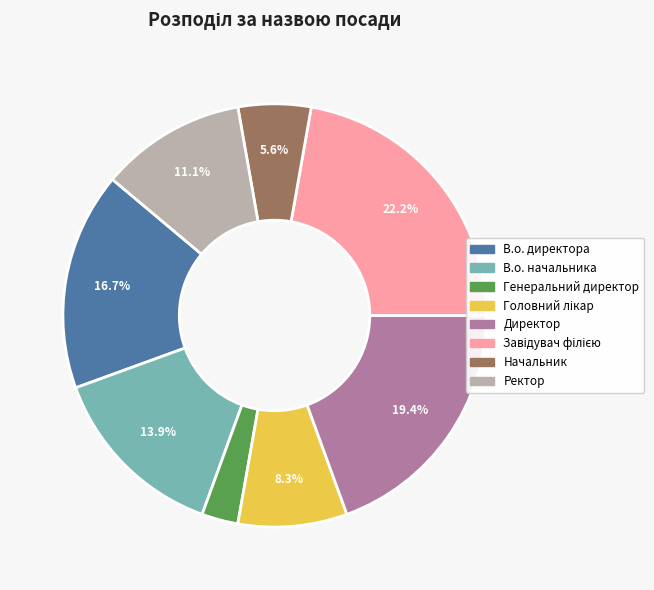

What portion of the pie excludes Начальник?

94.4%